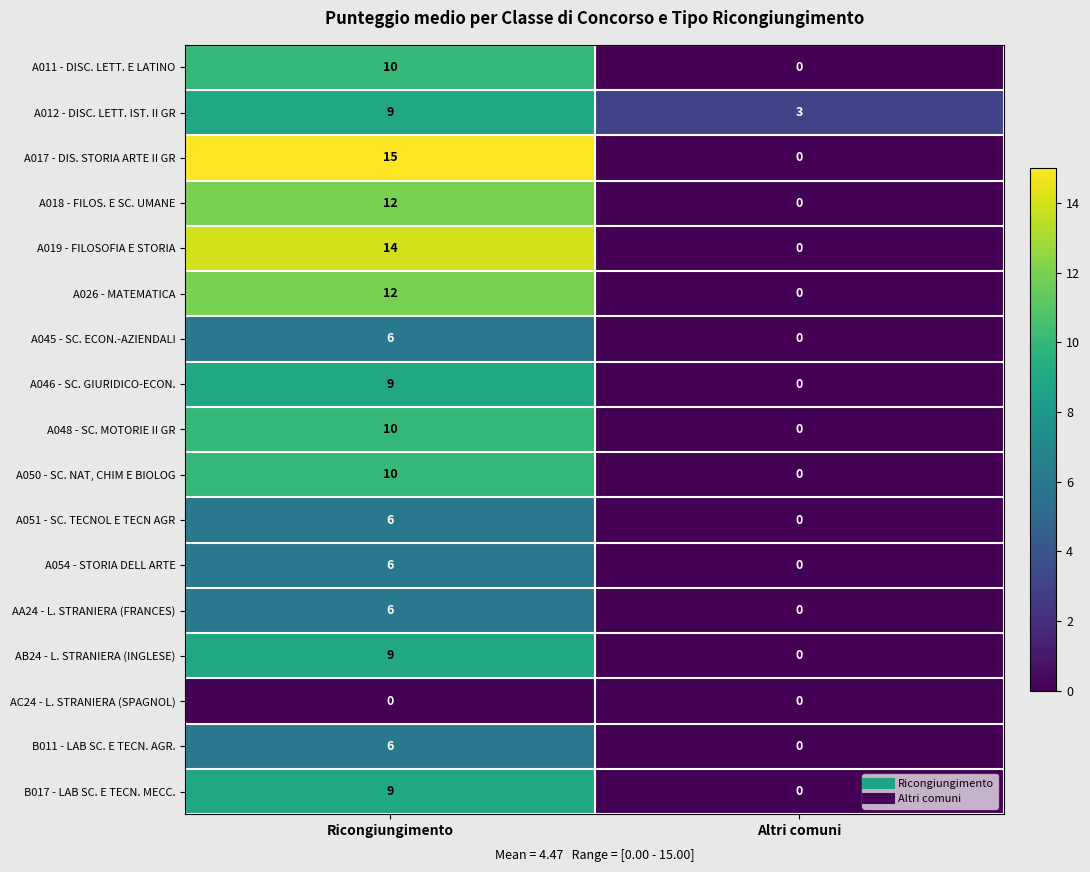

What is the difference between the maximum and minimum values in the AB24 - L. STRANIERA (INGLESE) series?

9